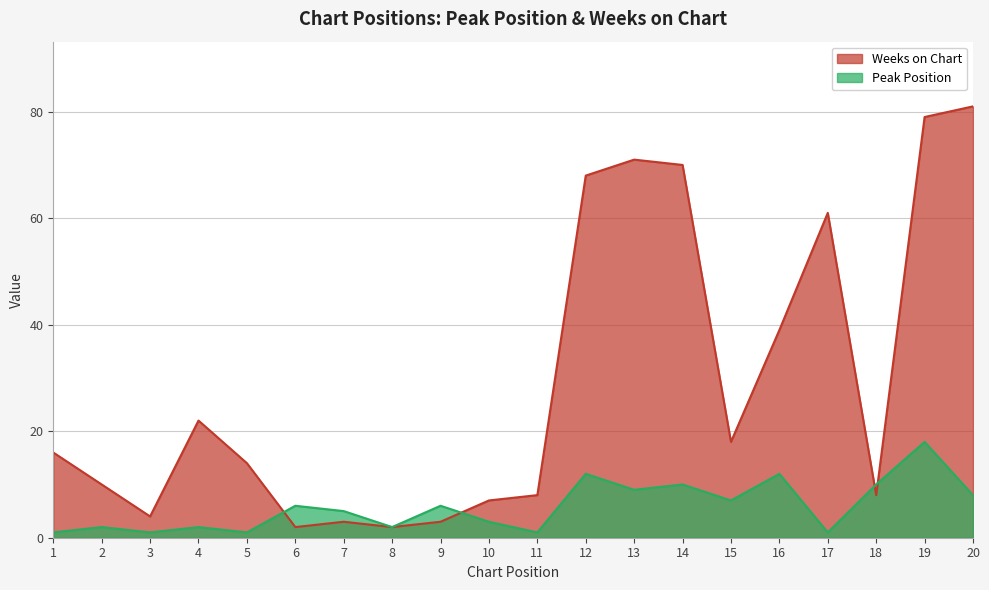

At which label is Weeks on Chart closest to 41?

16